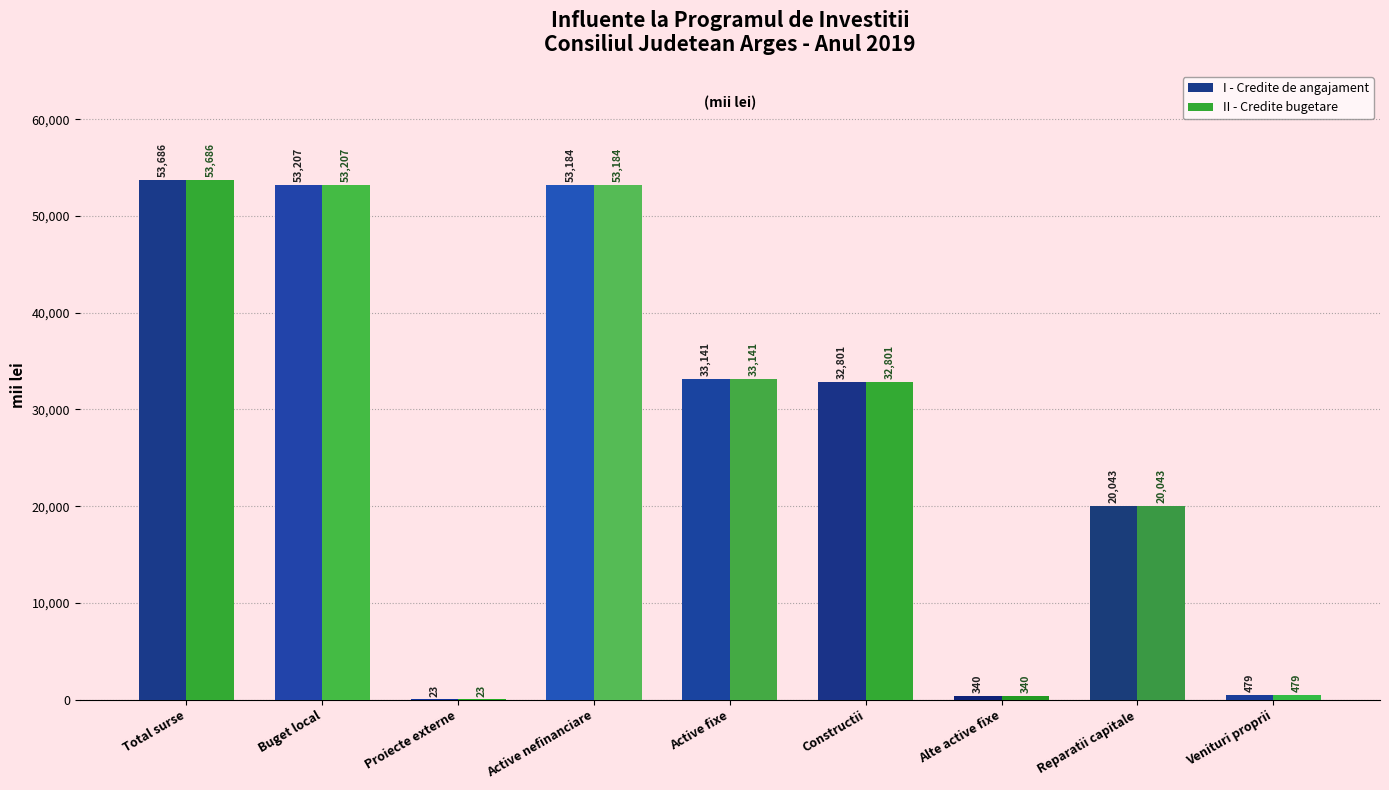

Which category has the highest value in the I - Credite de angajament series?

Total surse